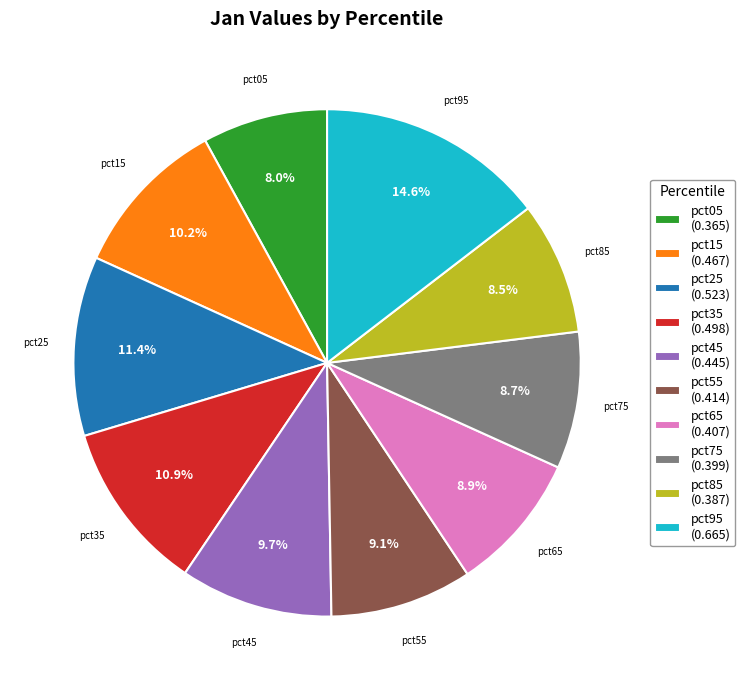

To the nearest percent, what percentage of the pie is pct55?

9%